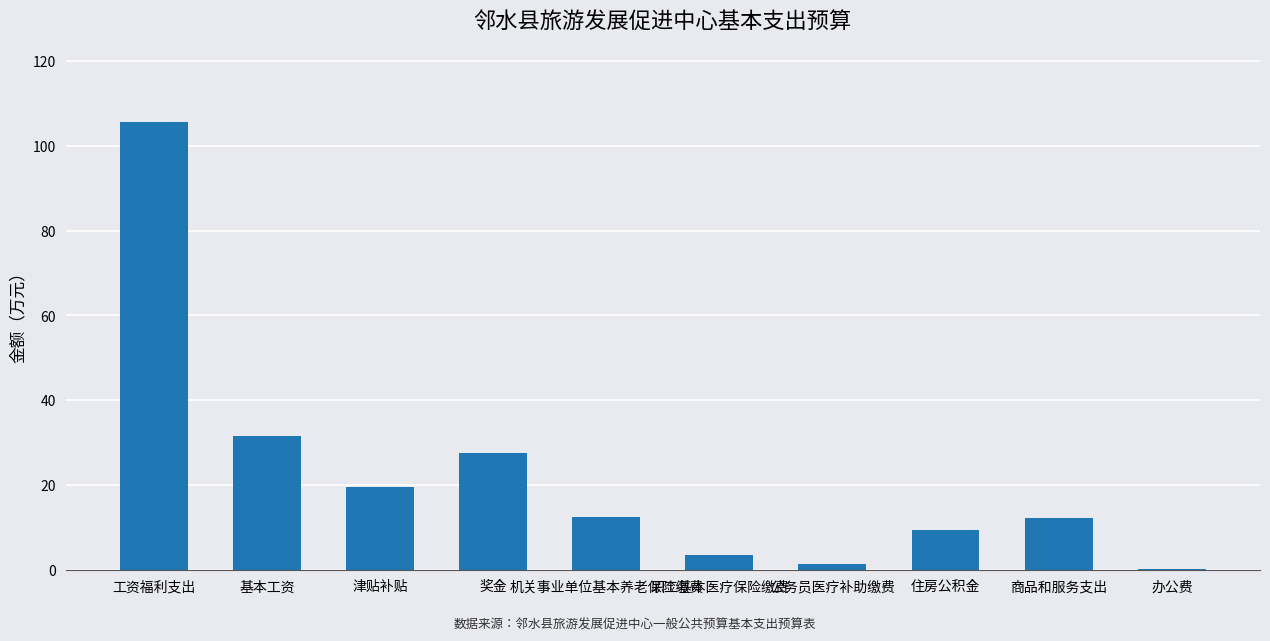

What is the label of the 4th bar from the right?

公务员医疗补助缴费